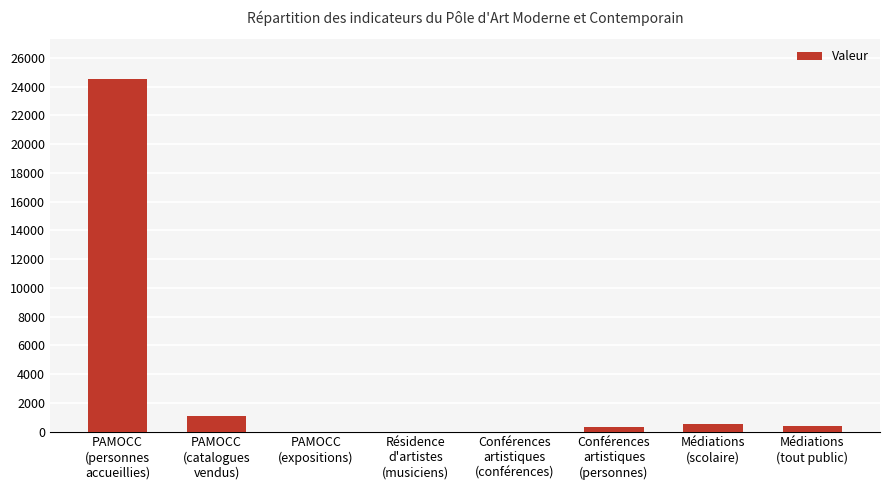

What is the greatest value displayed?

24512